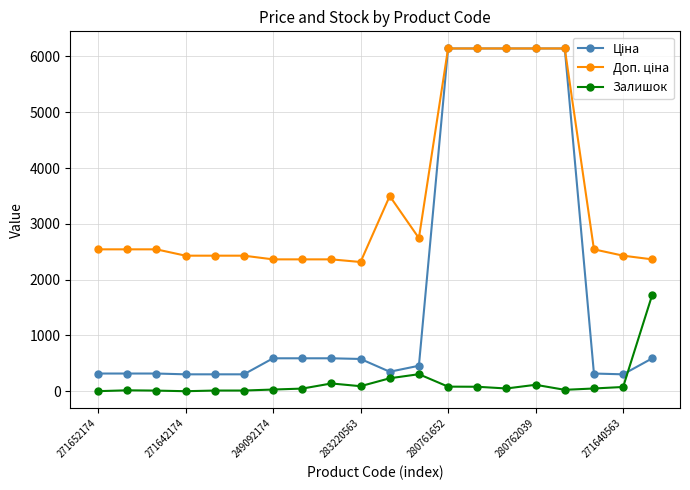

What is the value of the Залишок point at the 14th from the left?

81.0